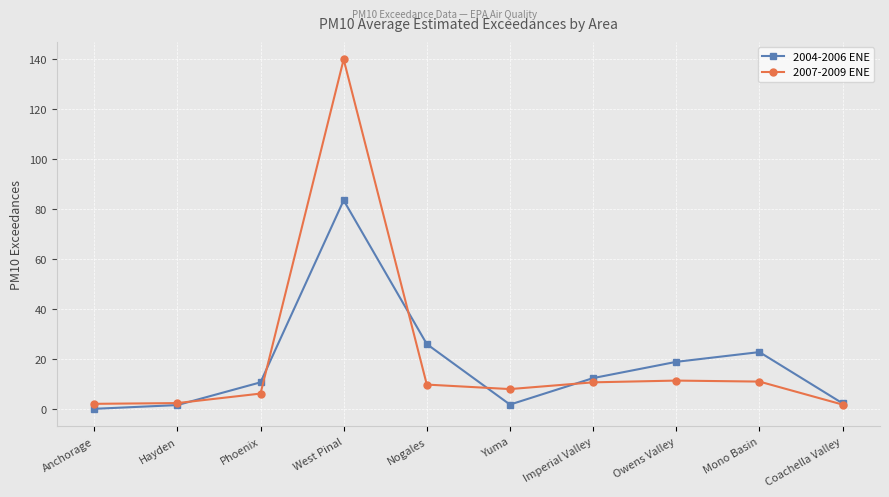

What are all the series names shown in the legend?

2004-2006 ENE, 2007-2009 ENE